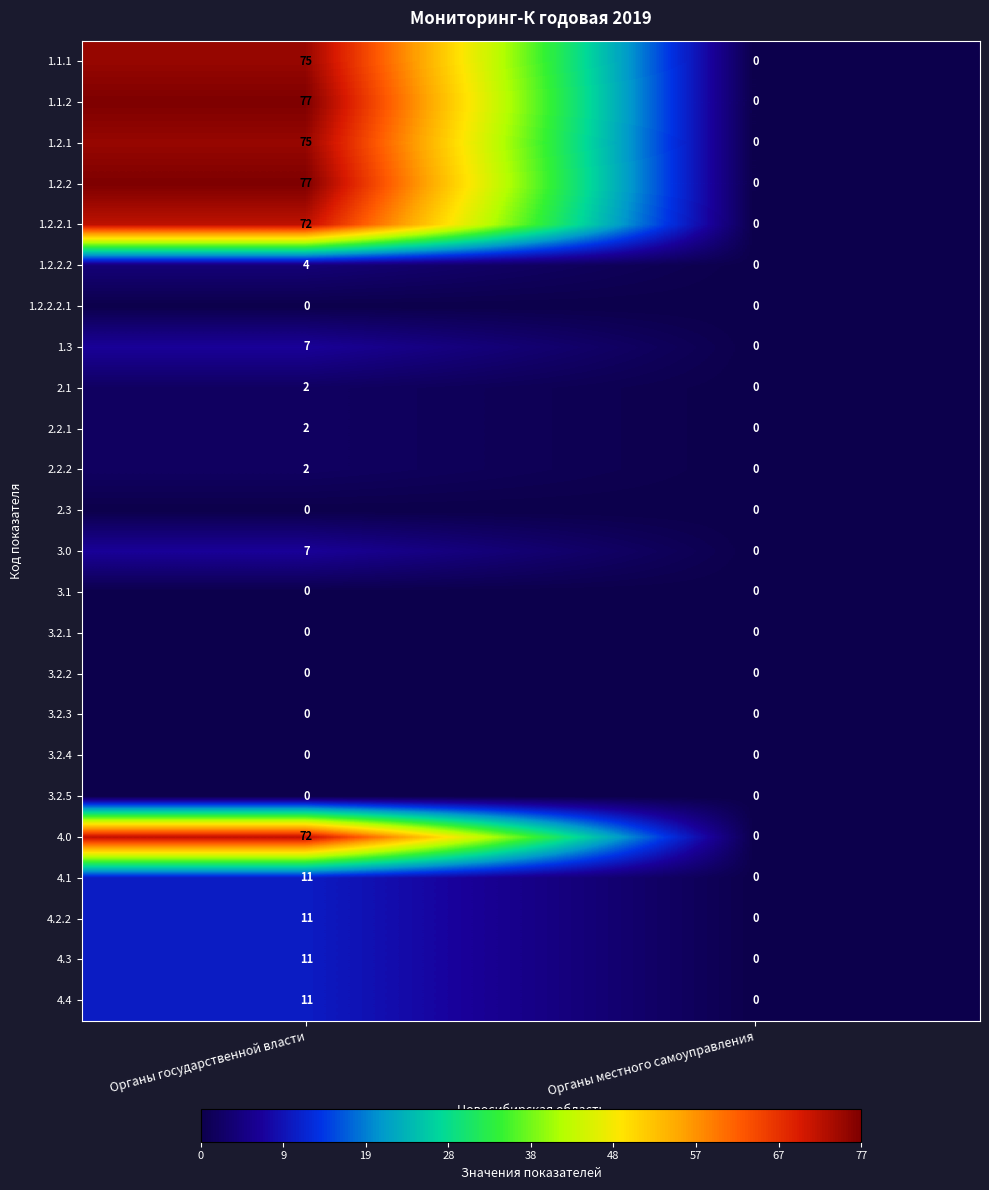

What is the difference between the maximum and minimum values in the 1.3 series?

7